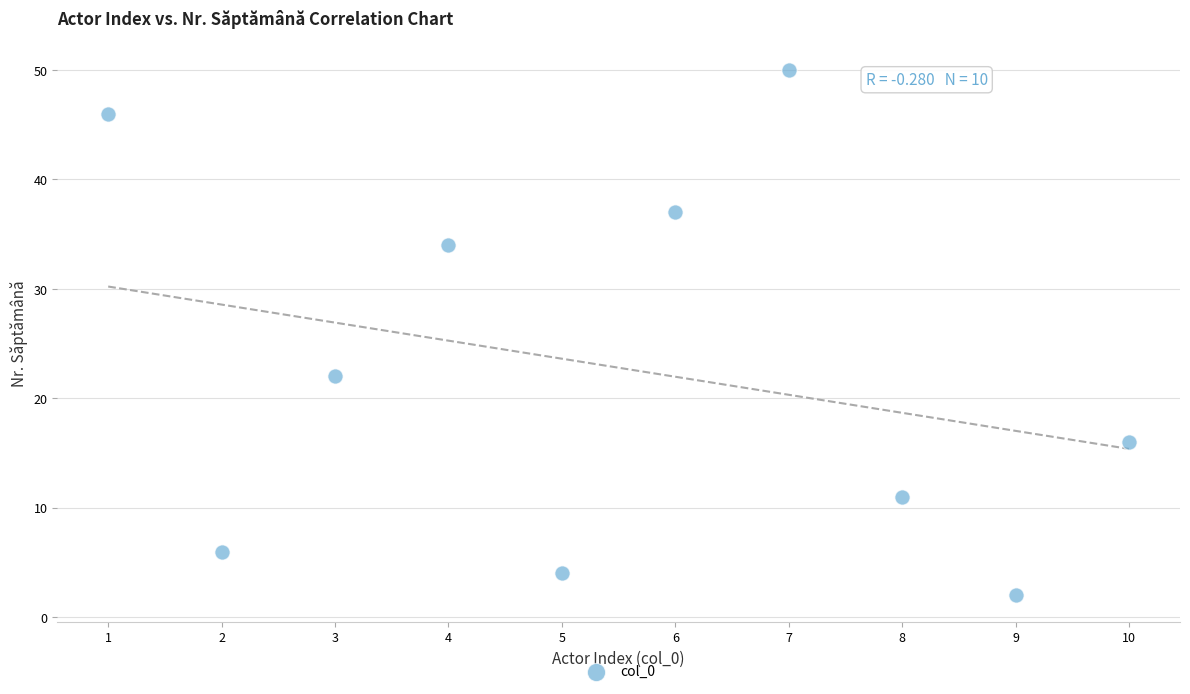

What Y value in the scatter plot is closest to 26?

22